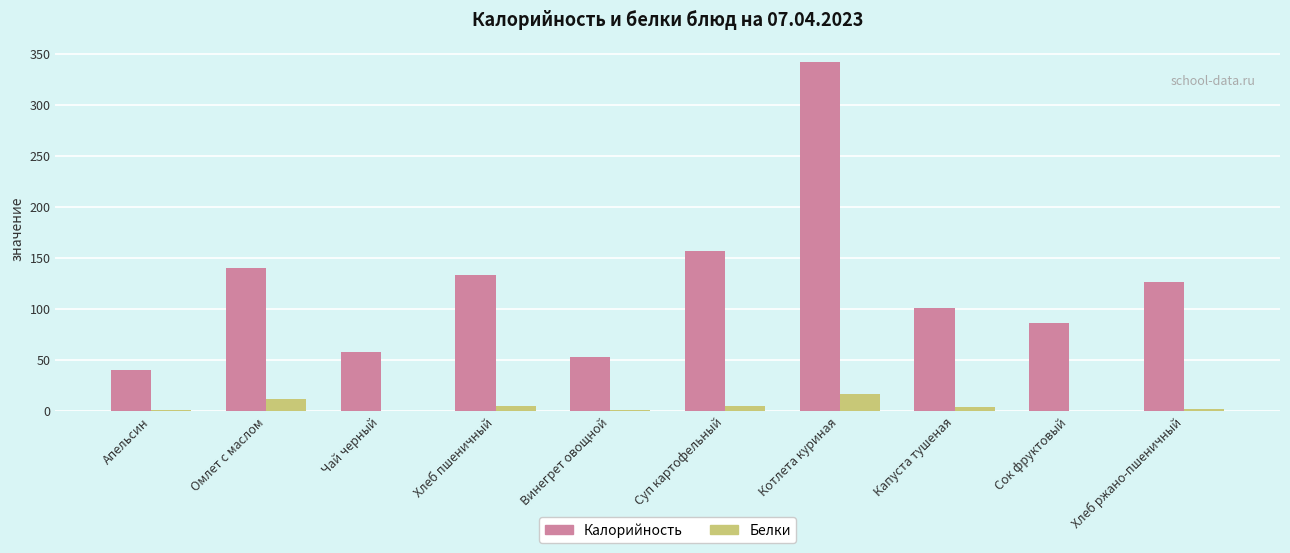

What is the approximate value of Белки at Апельсин?

0.9